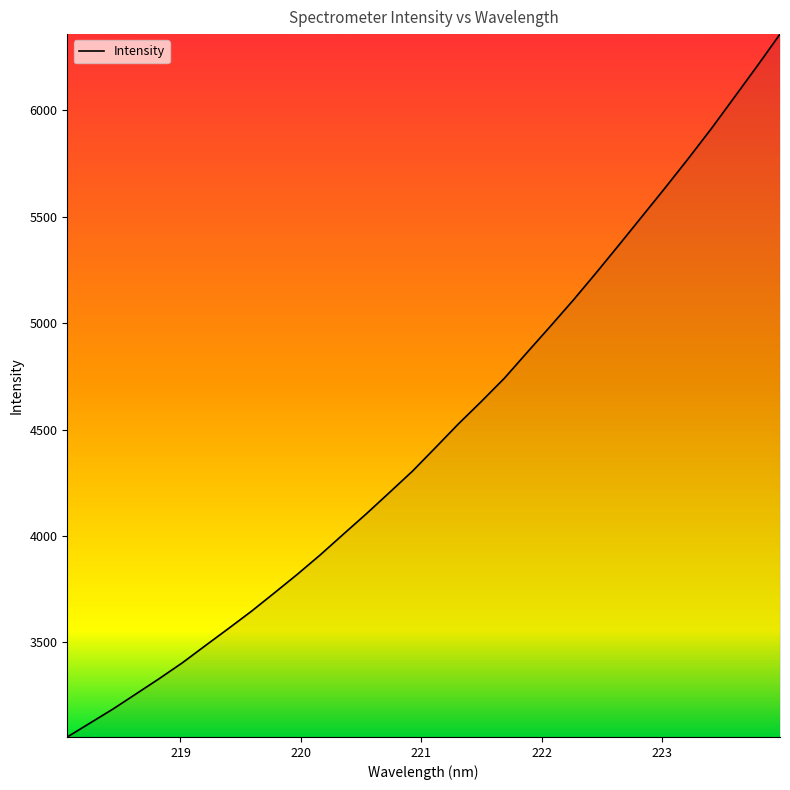

What is the maximum value shown in the chart?

6358.9